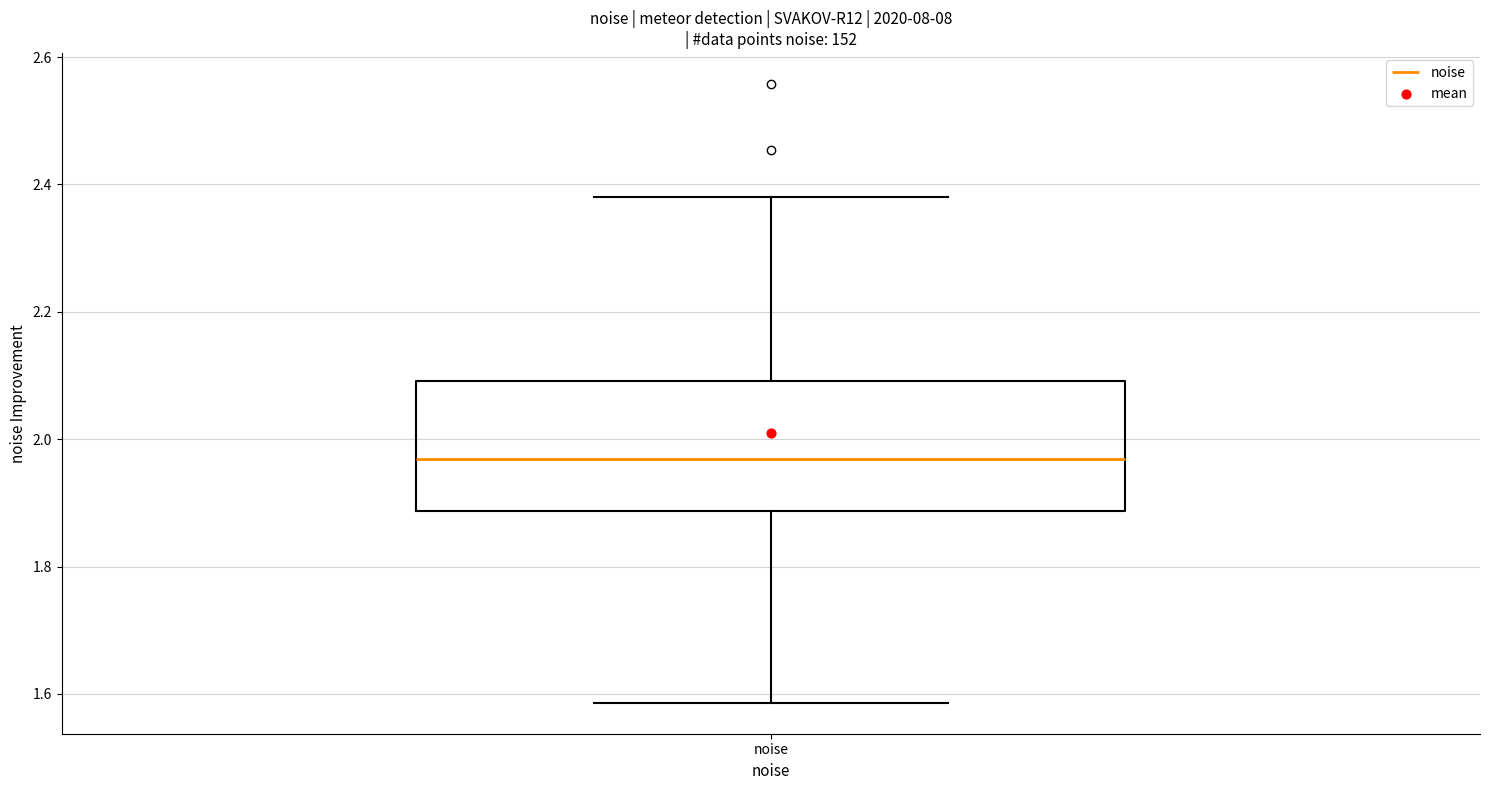

Transcribe this box plot: give where the median line is, the range the box spans, and where the two whiskers end, as read against the y-axis. The values are not printed on the chart, so give them approximately, as read against the axis.

median 1.96, box 1.88 to 2.10, whiskers 1.58 to 2.38